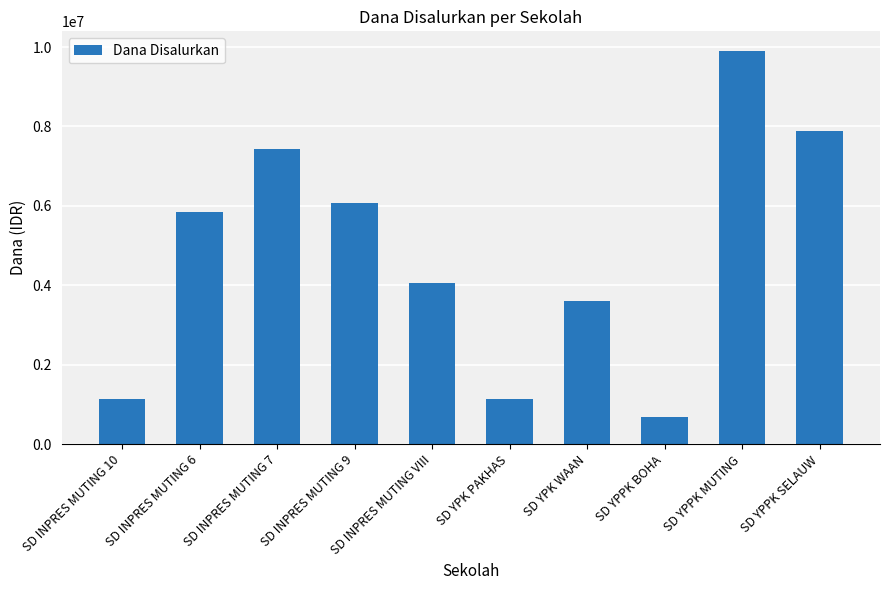

At which category does the chart reach its peak across all series?

SD YPPK MUTING